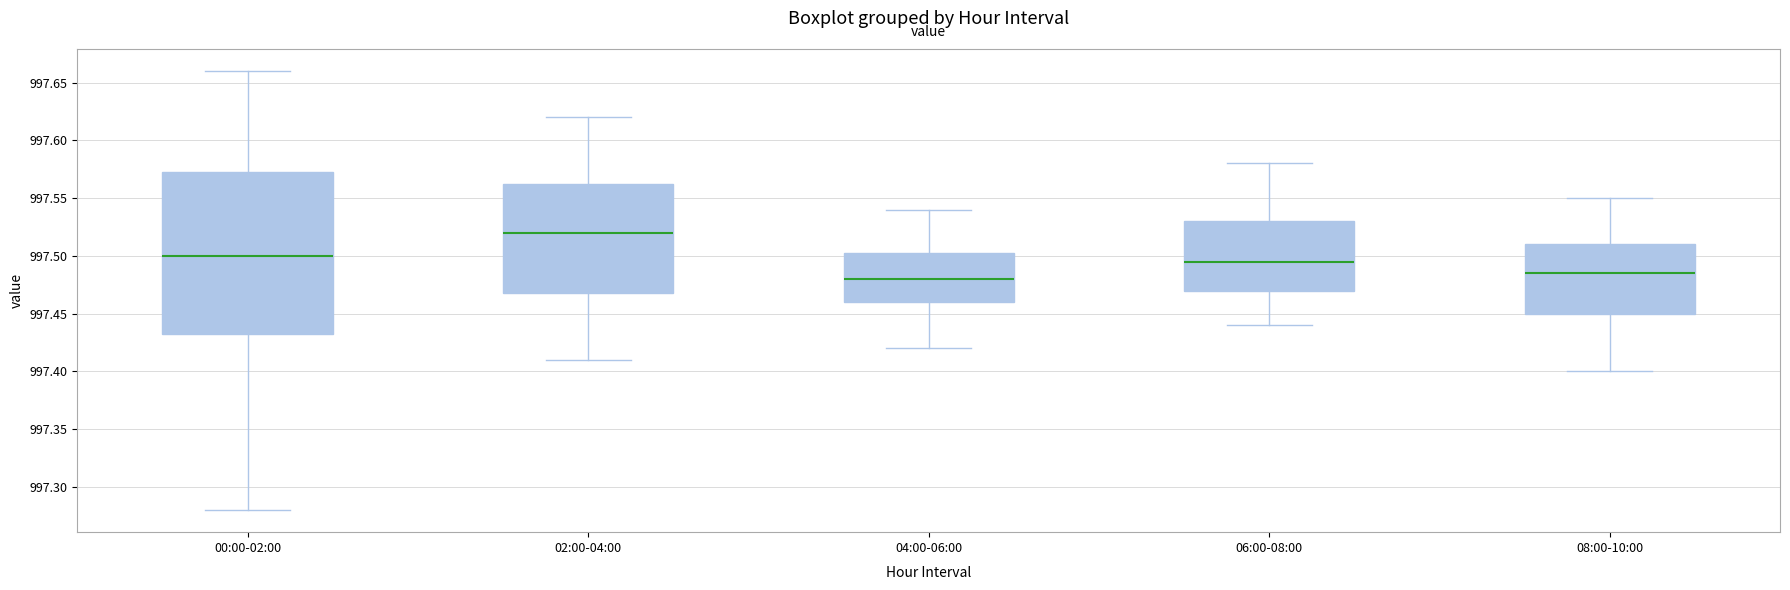

Reading left to right, read every box against the y-axis: the position of its median line, the range the box covers, and the ends of its whiskers. The values are not printed on the chart, so give them approximately, as read against the axis.

00:00-02:00: median 997.500, box 997.435 to 997.575, whiskers 997.280 to 997.660
02:00-04:00: median 997.520, box 997.470 to 997.565, whiskers 997.410 to 997.620
04:00-06:00: median 997.480, box 997.460 to 997.505, whiskers 997.420 to 997.540
06:00-08:00: median 997.495, box 997.470 to 997.530, whiskers 997.440 to 997.580
08:00-10:00: median 997.485, box 997.450 to 997.510, whiskers 997.400 to 997.550